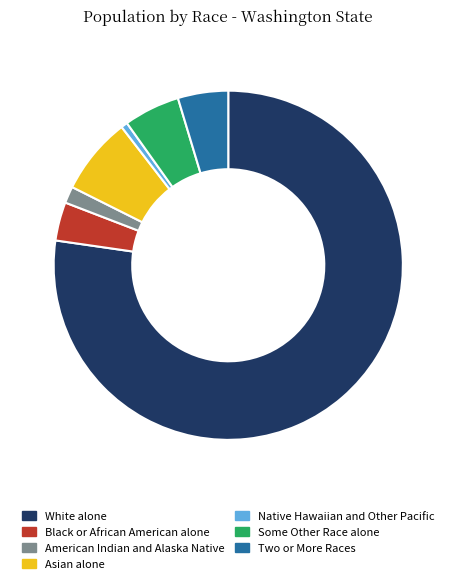

Combined, do Asian alone and Native Hawaiian and Other Pacific account for over 50%?

No